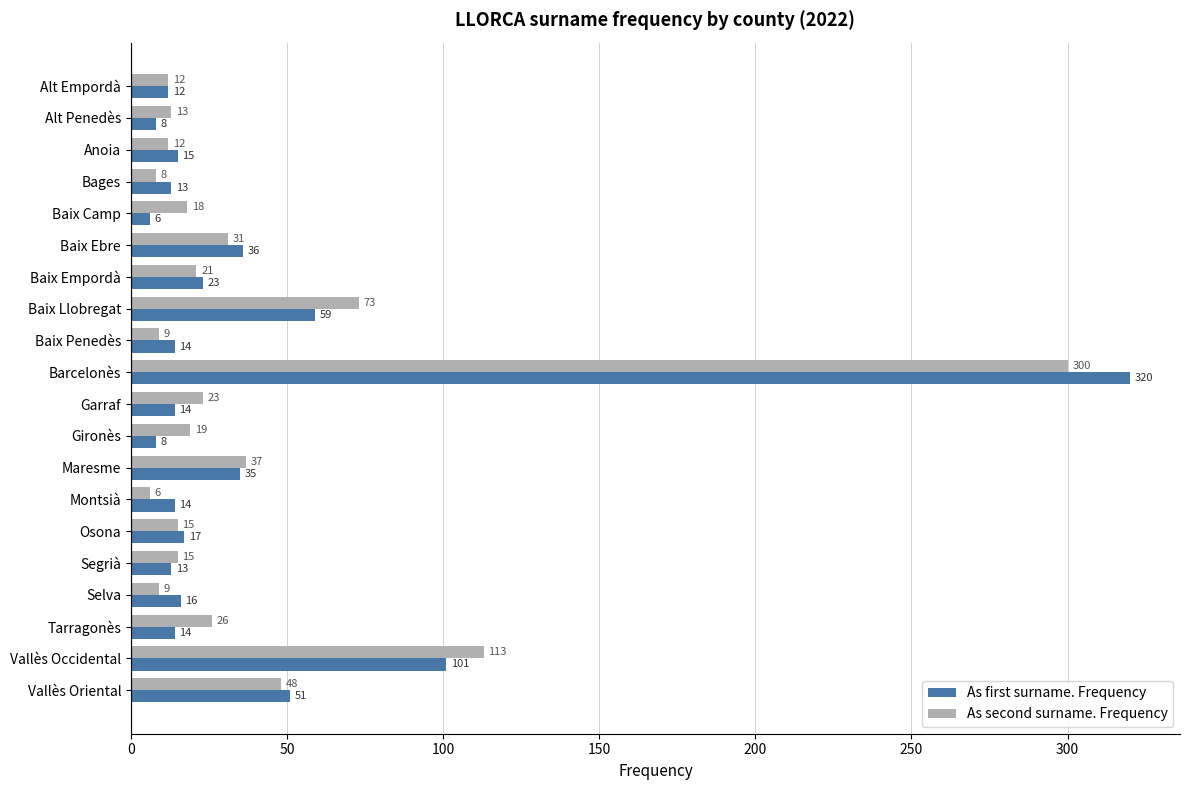

What is the difference between the As second surname. Frequency values at Baix Llobregat and Vallès Occidental?

40